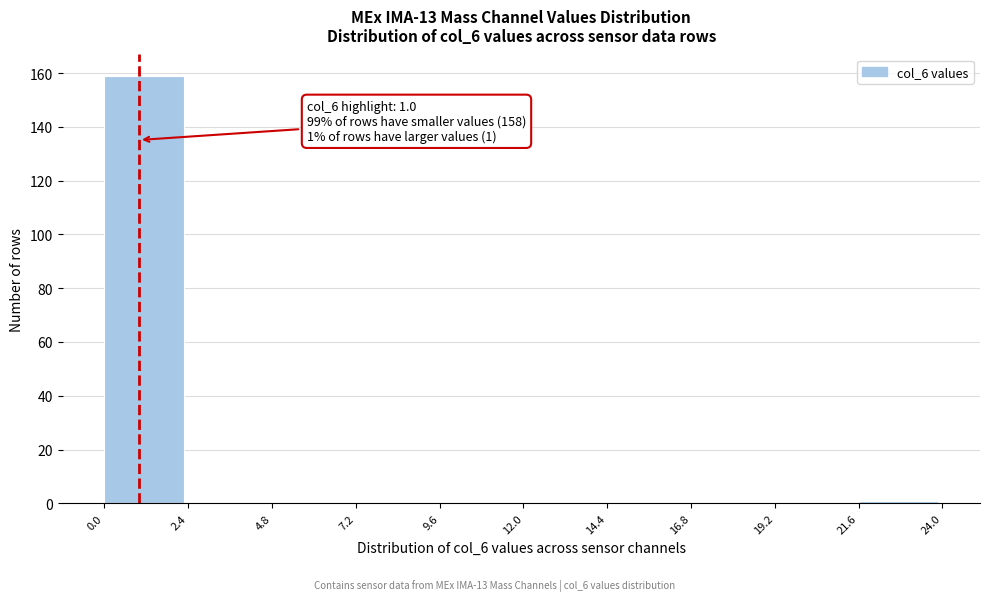

Which range on the x-axis has the tallest bar?

0.0 to 2.4